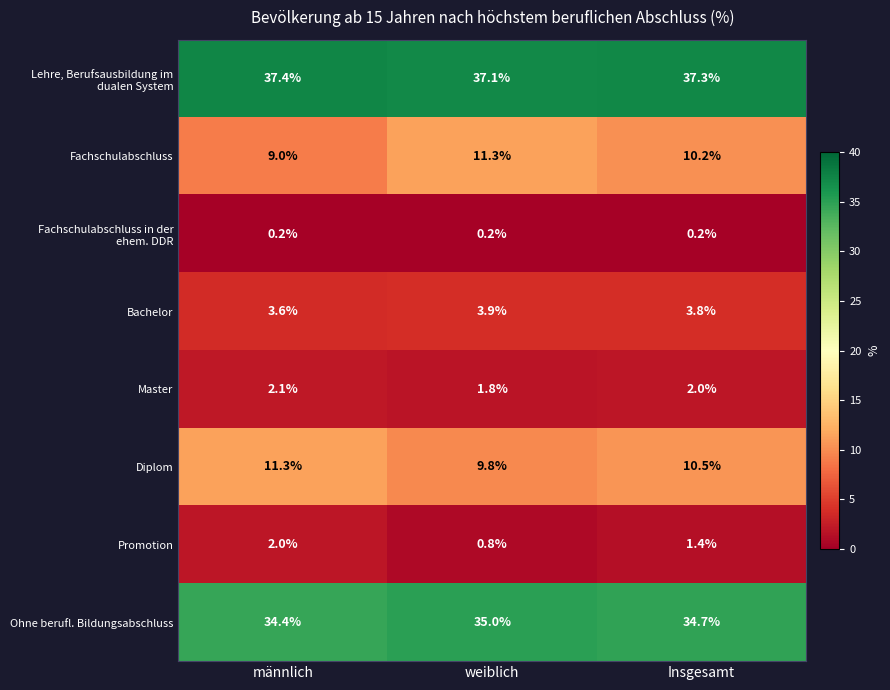

What is the difference between the Bachelor values at männlich and weiblich?

0.3